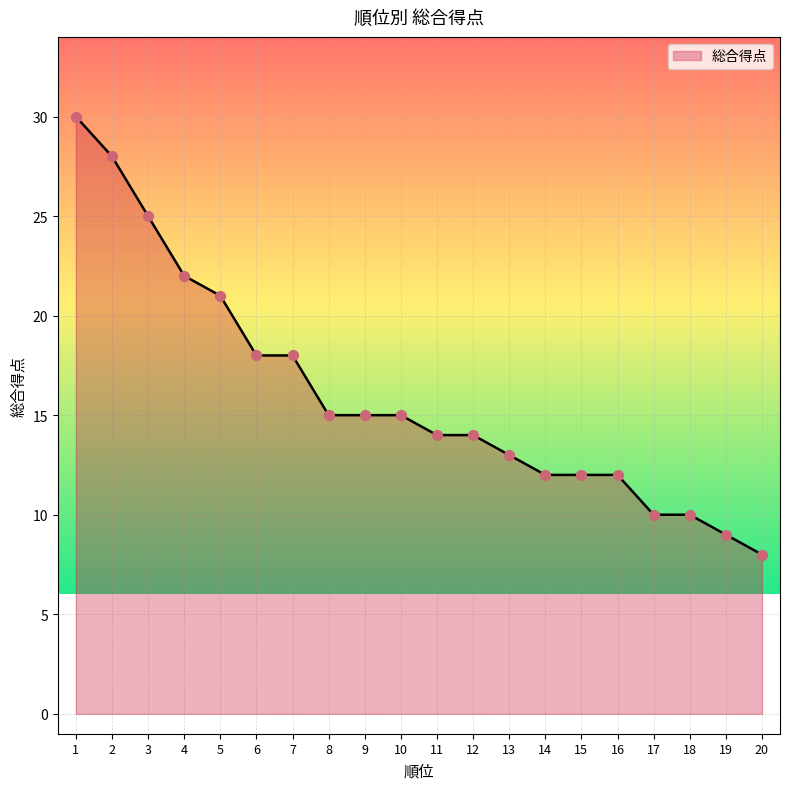

Approximately how many times larger is the value at 20 compared to 15?

0.7